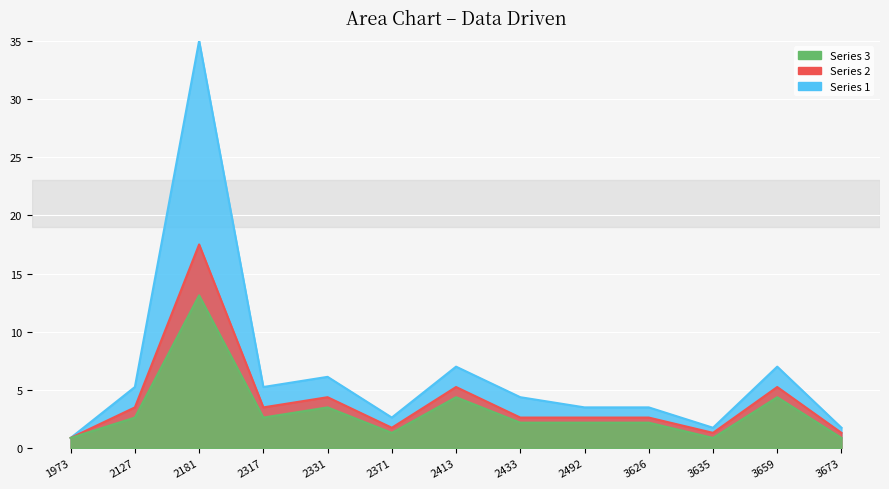

How many lines are shown in the chart?

3